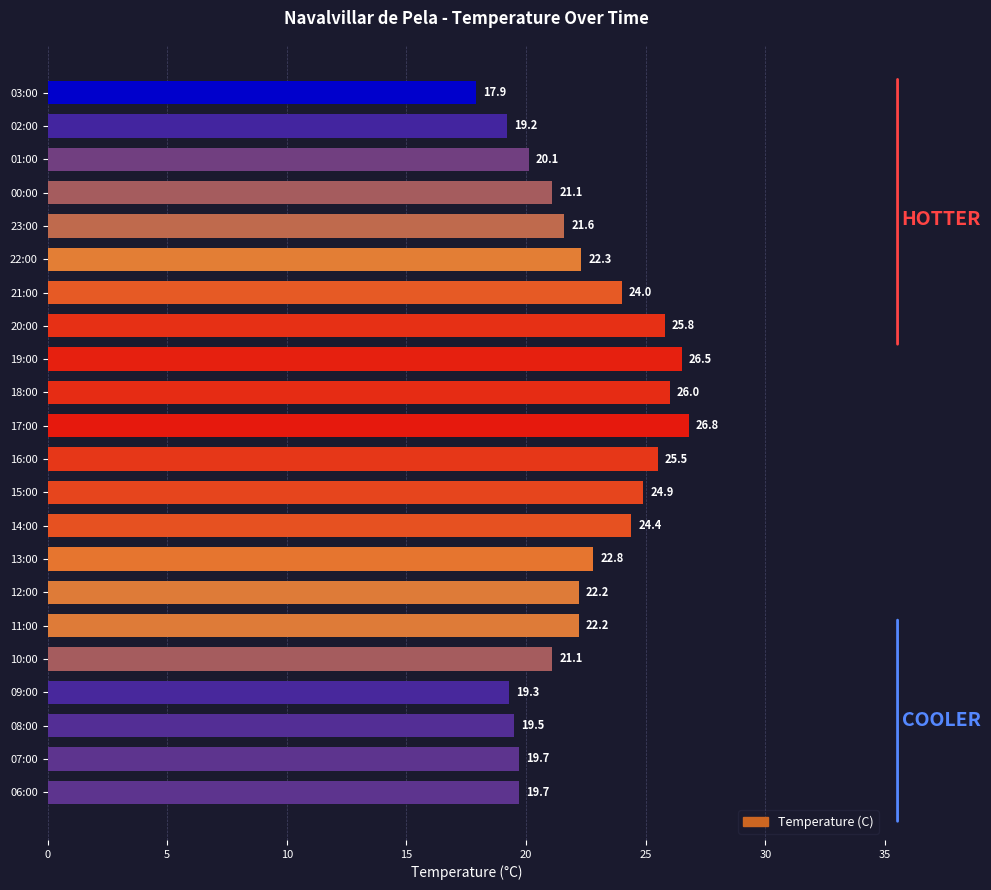

What is the approximate value at 15:00?

24.9